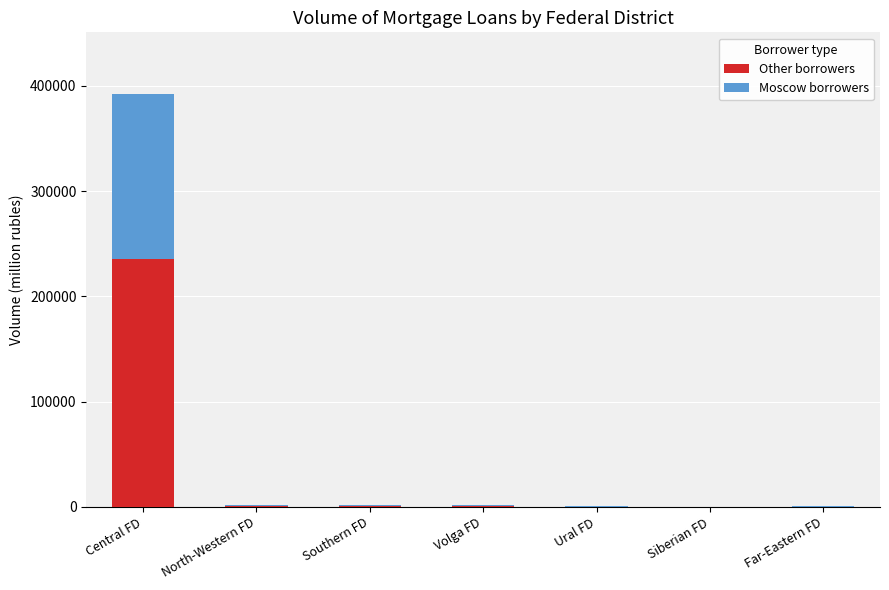

At which category is the sum across all series the highest?

Central FD